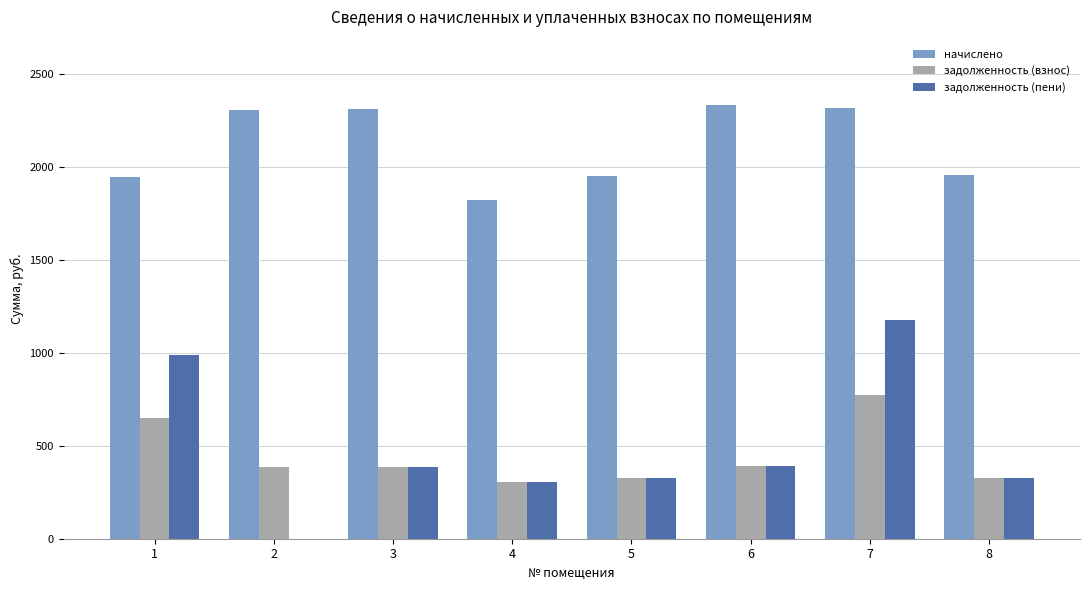

What is the greatest value displayed?

2333.1